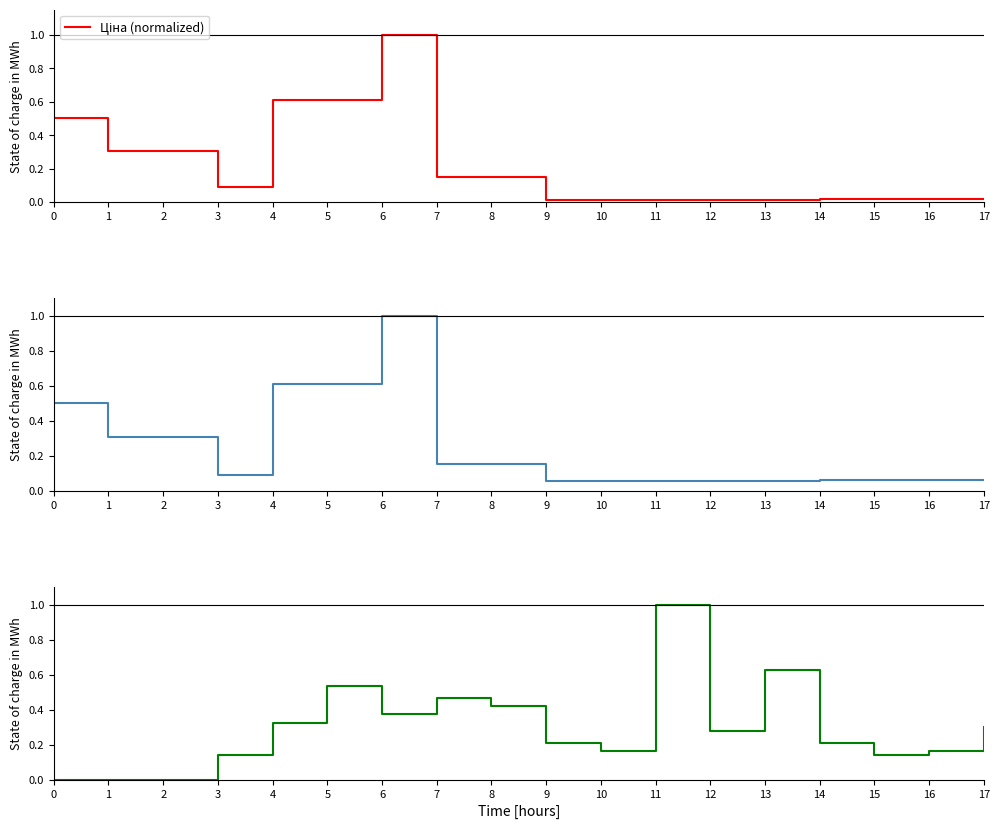

What are all the series names shown in the legend?

Ціна (normalized), Доп. ціна (normalized), Залишок (normalized)